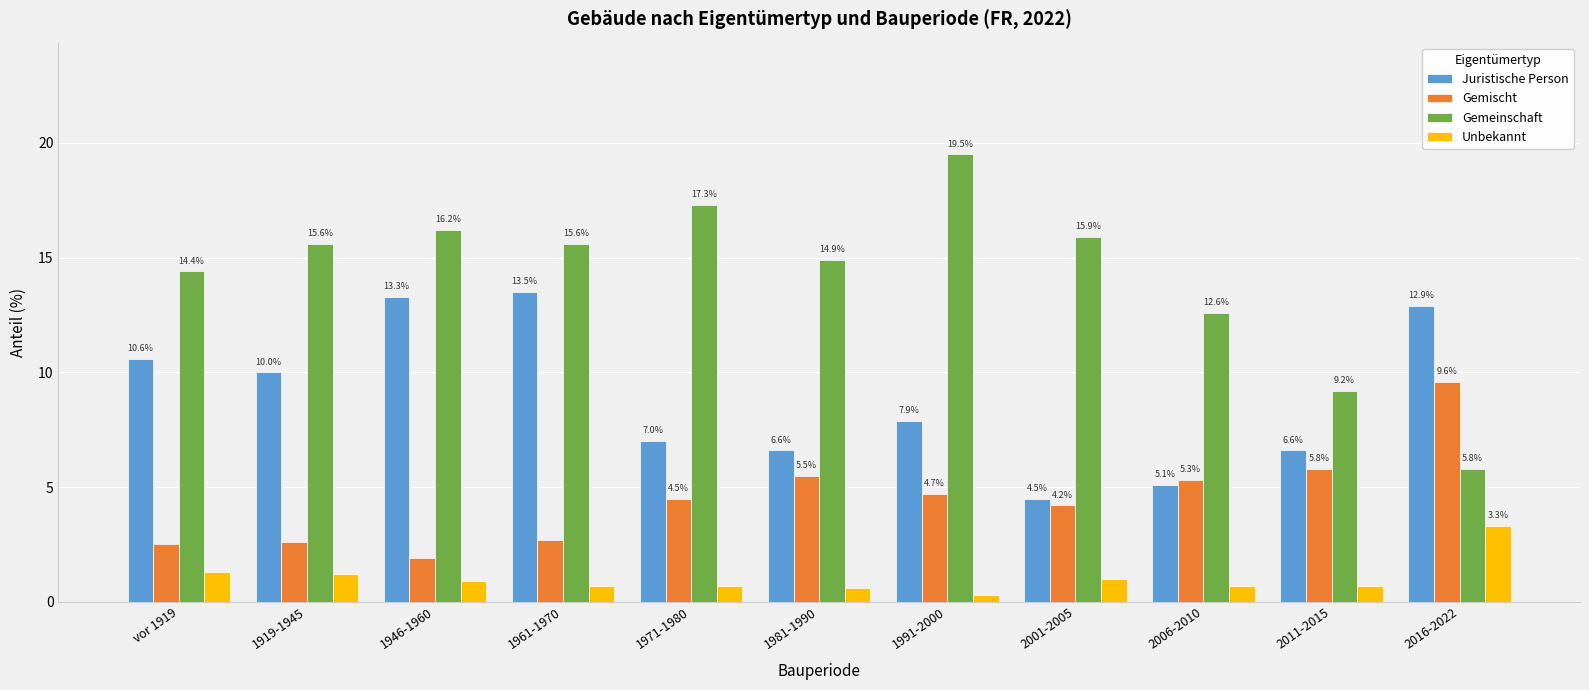

The Juristische Person series shows 6.6 at 2011-2015. True or false?

True